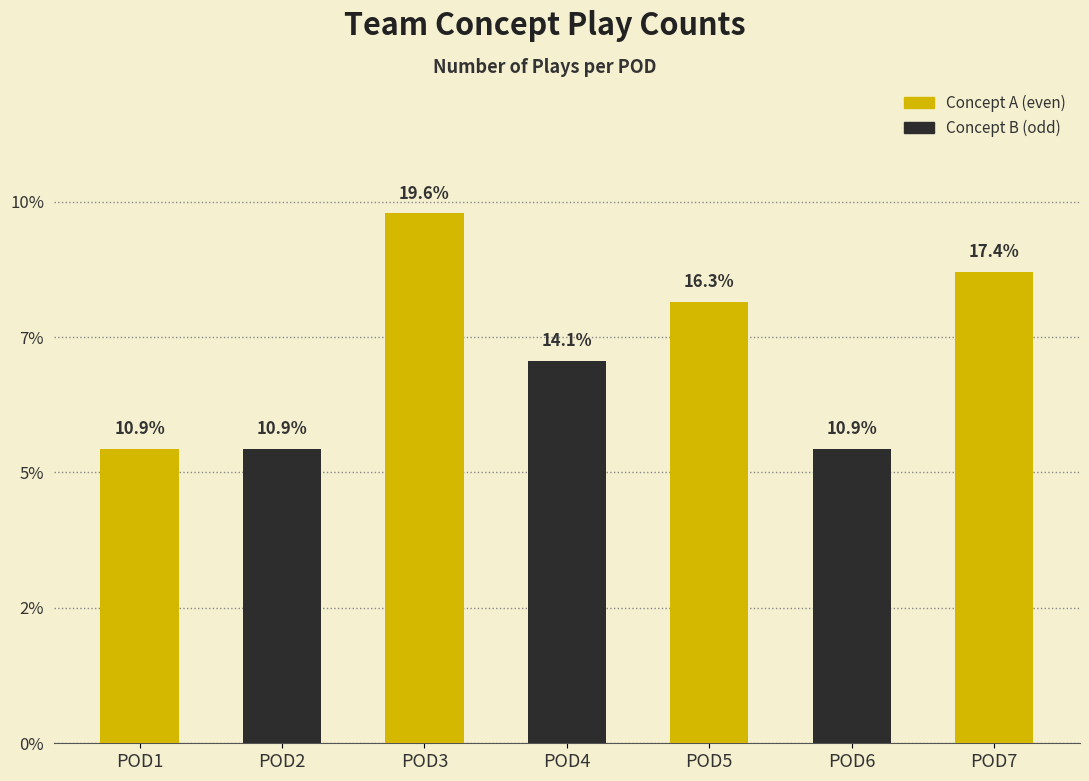

Does the chart contain stacked bars?

No